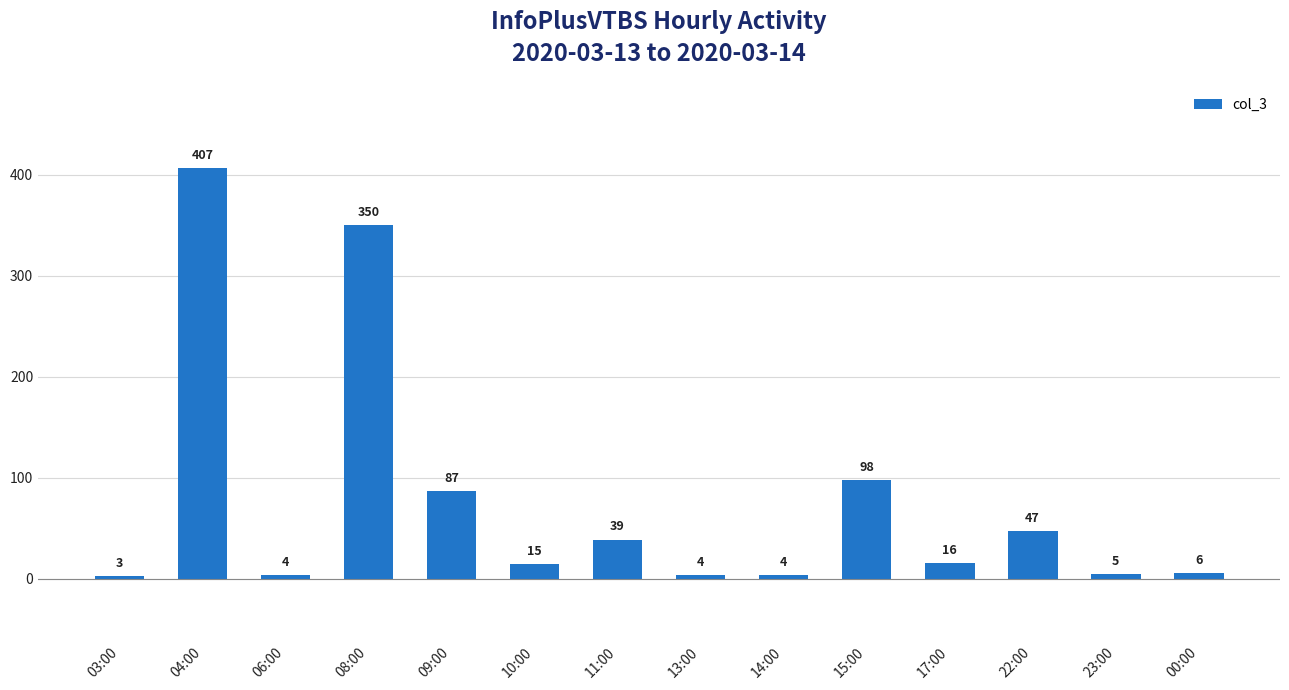

Reading left to right, transcribe all the data shown in this chart.

3	407	4	350	87	15	39	4	4	98	16	47	5	6